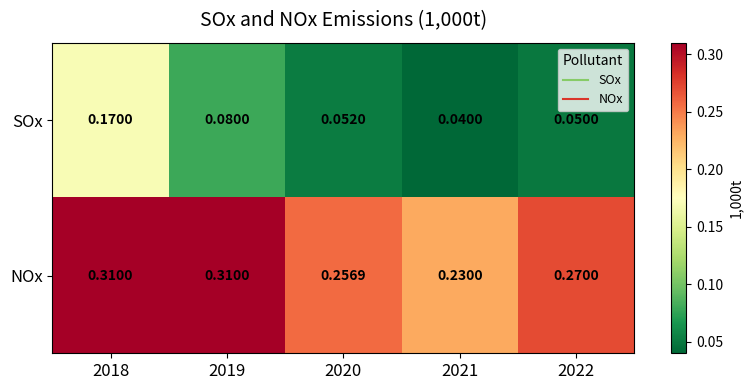

List the series in order of their overall mean, lowest first.

SOx, NOx